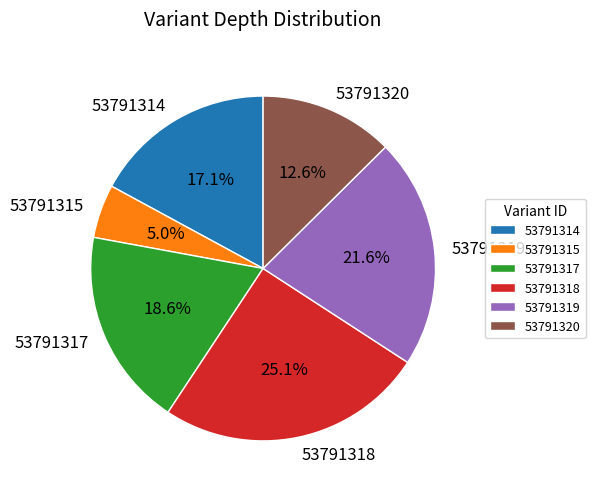

Between 53791320 and 53791318, which is larger?

53791318